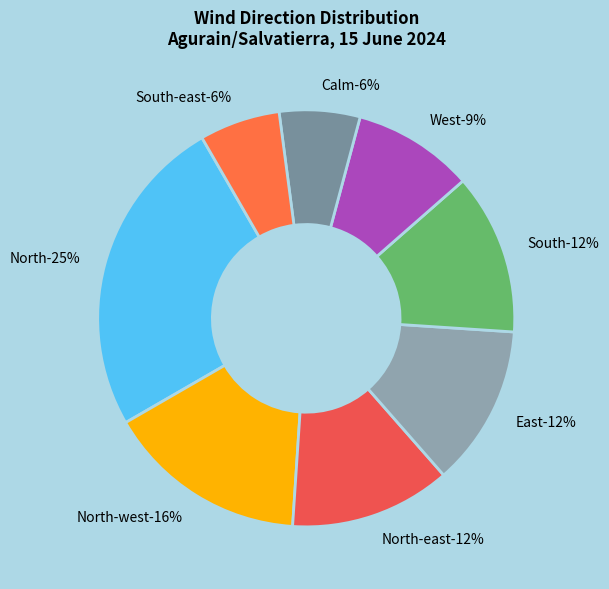

What percentage is the East slice, to the nearest percent?

12%